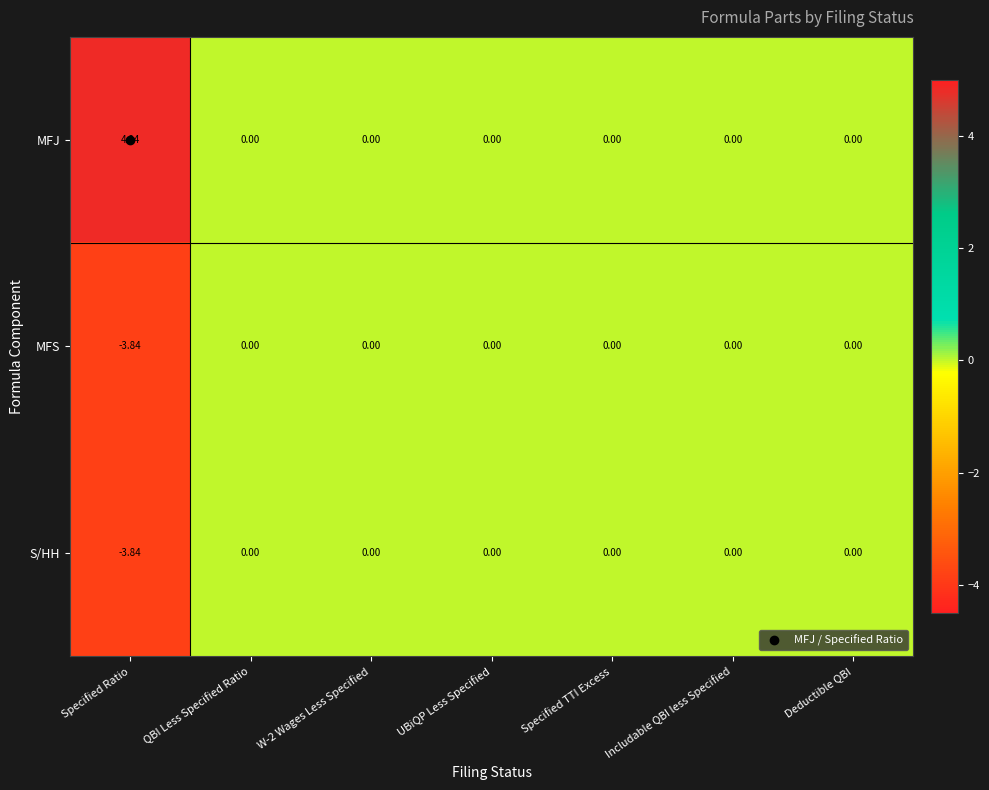

Which series has the largest range (max minus min)?

MFJ